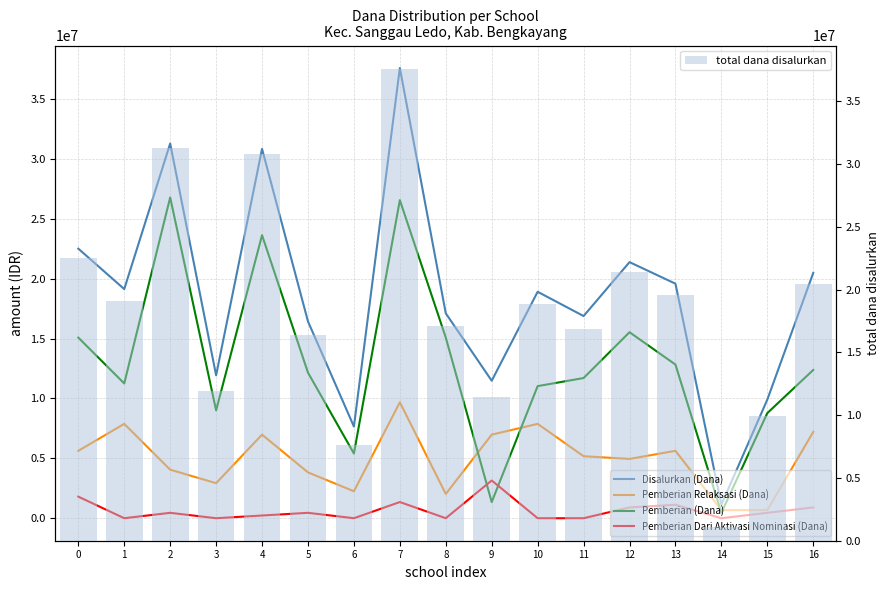

Read the Disalurkan (Dana) value at 10, to the nearest 50.

18900000